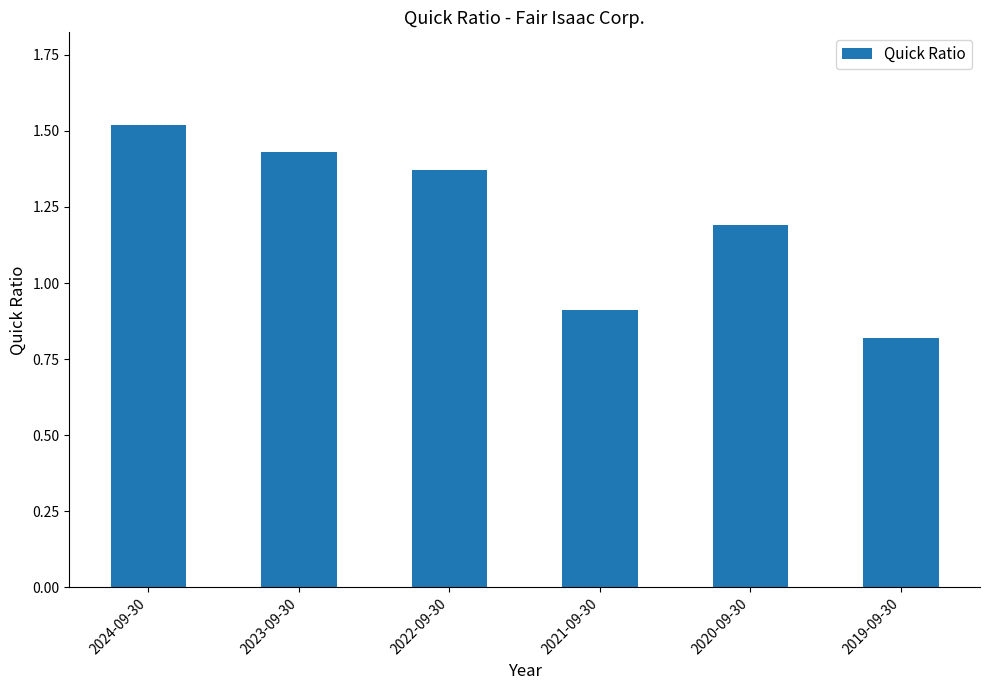

Is it true that the value at 2022-09-30 is 0.9?

False